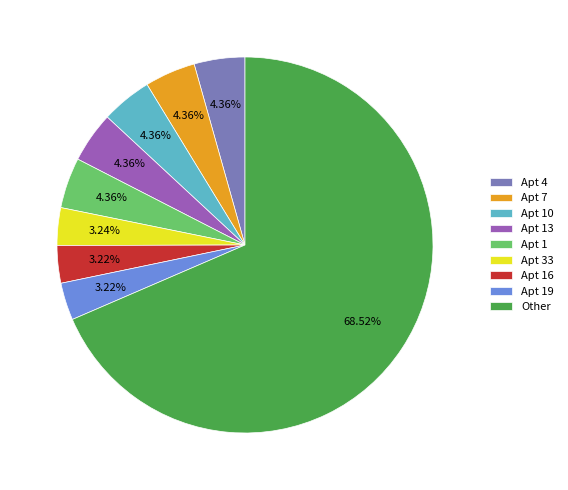

To the nearest percent, what is the average slice percentage?

11%